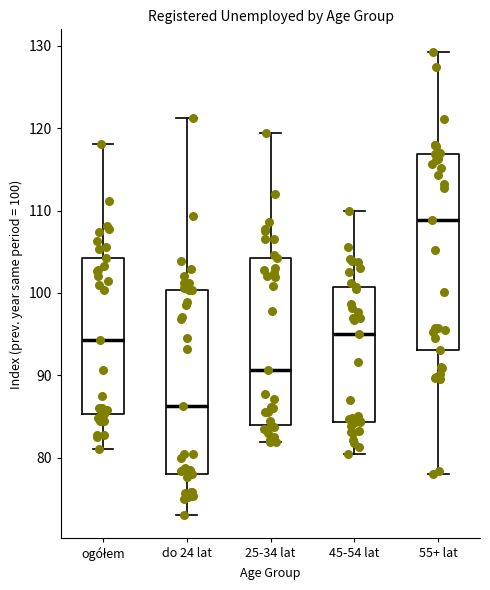

Reading left to right, read every box against the y-axis: the position of its median line, the range the box covers, and the ends of its whiskers. The values are not printed on the chart, so give them approximately, as read against the axis.

ogółem: median 94, box 85 to 104, whiskers 81 to 118
do 24 lat: median 86, box 78 to 100, whiskers 73 to 121
25-34 lat: median 91, box 84 to 104, whiskers 82 to 119
45-54 lat: median 95, box 84 to 101, whiskers 81 to 110
55+ lat: median 109, box 93 to 117, whiskers 78 to 129